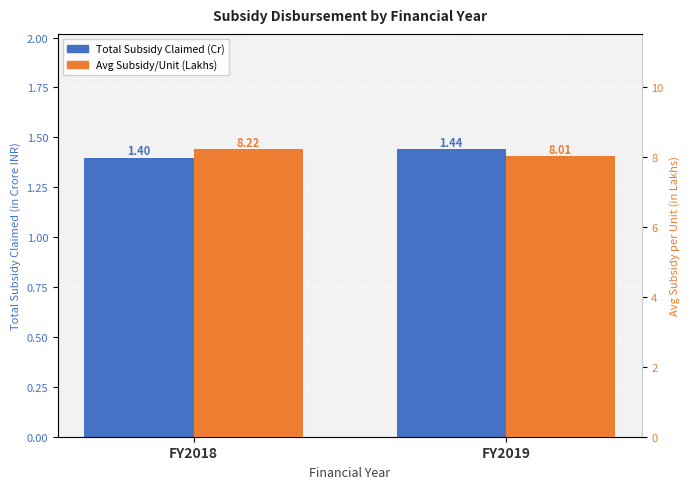

Where is Total Subsidy Claimed (Cr) nearest to the value 1?

FY2018